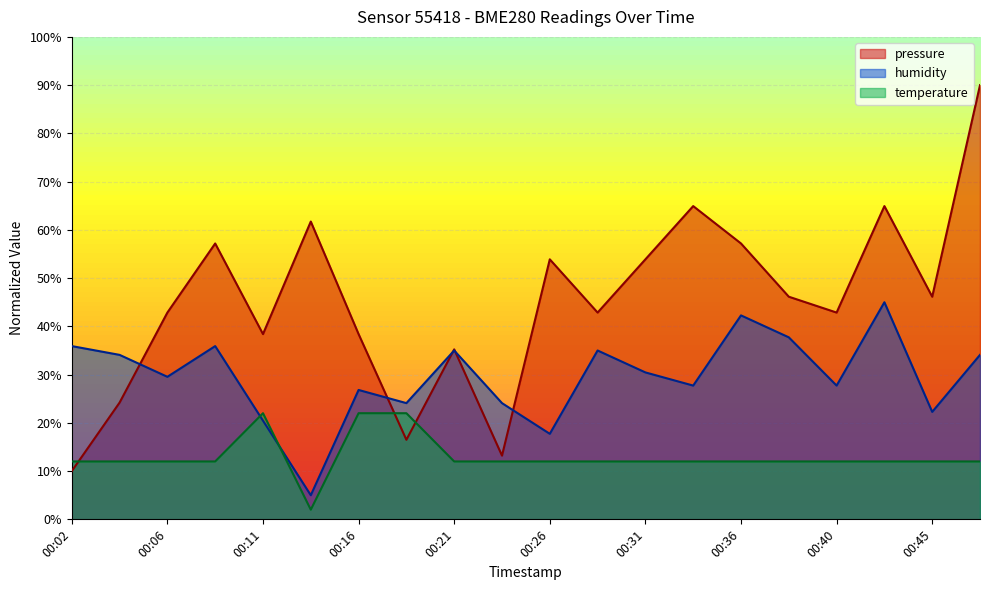

True or false: humidity has more than 2 points higher than both neighbors.

True